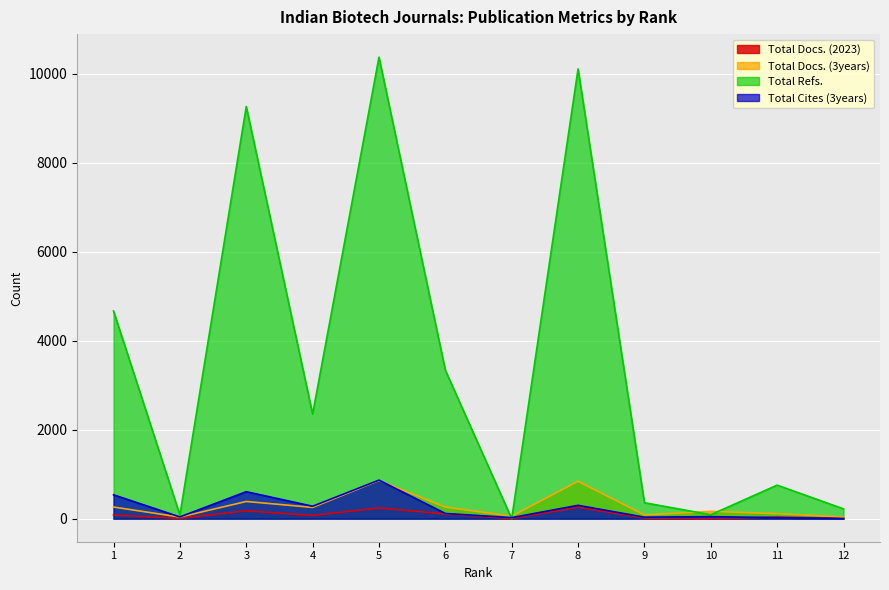

Which series changed the most between 1 and 12?

Total Refs.